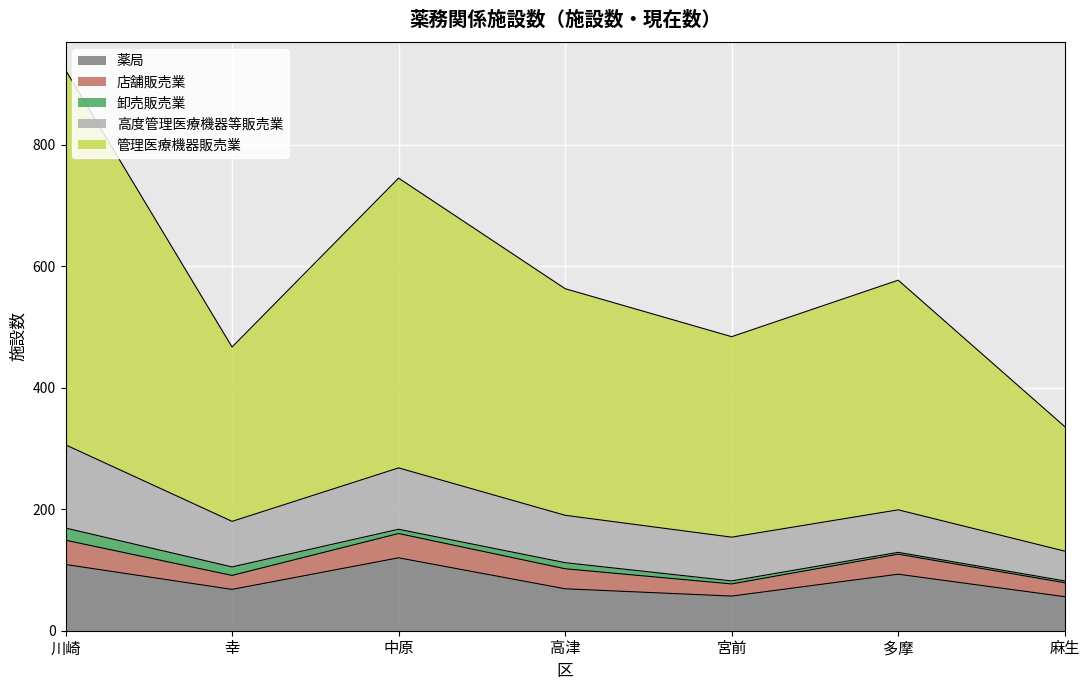

True or false: 高度管理医療機器等販売業 and 管理医療機器販売業 intersect in this chart.

False